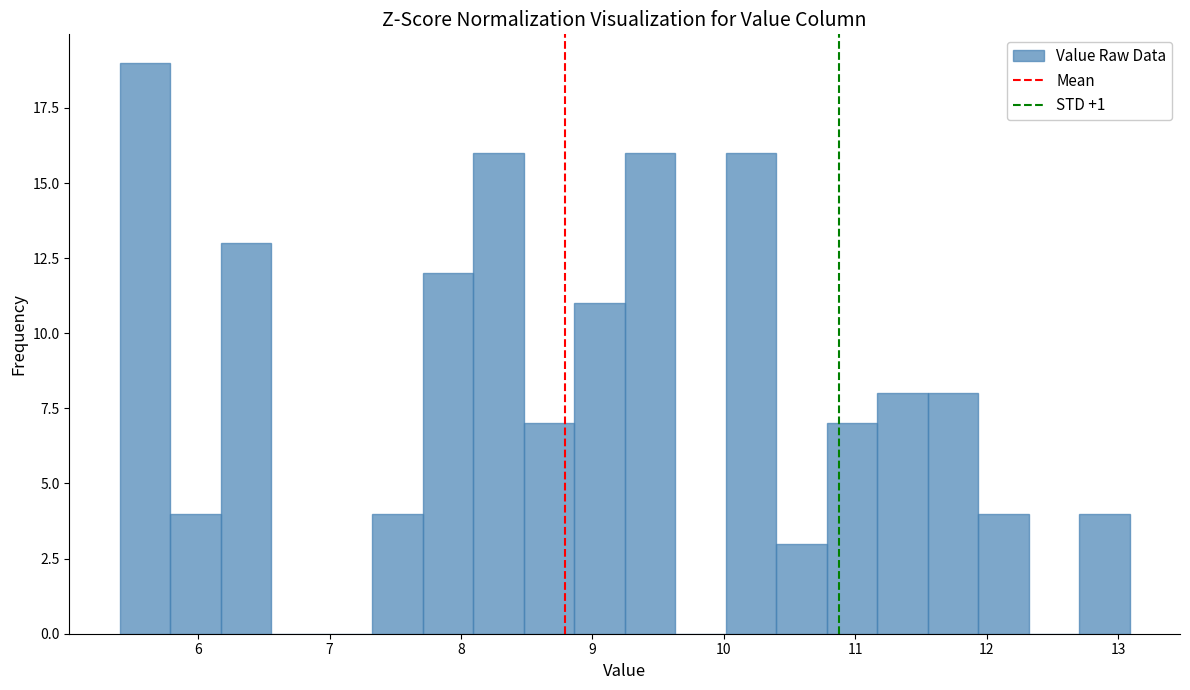

Around what value on the x-axis is the tallest bar? Give the approximate position of its centre, as read against the axis.

5.6